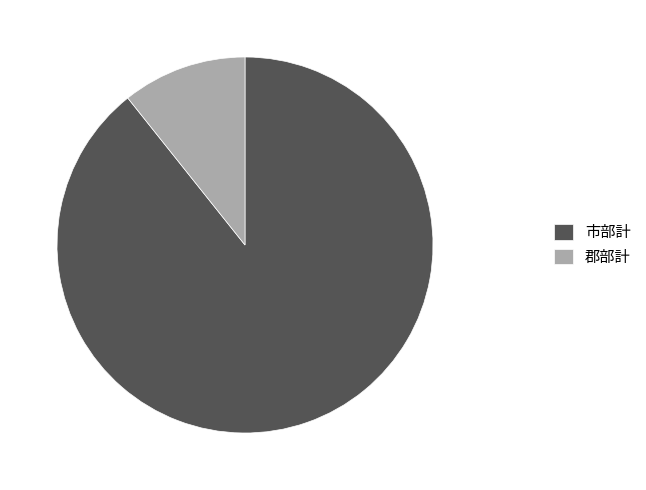

True or false: 市部計 accounts for 76% of the total.

False